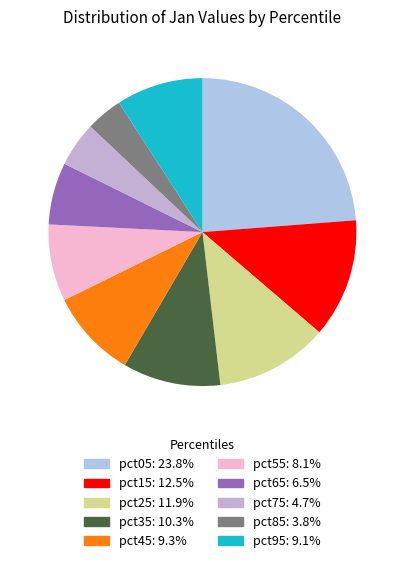

Approximately how many times larger is the value at pct05 compared to pct65?

3.6